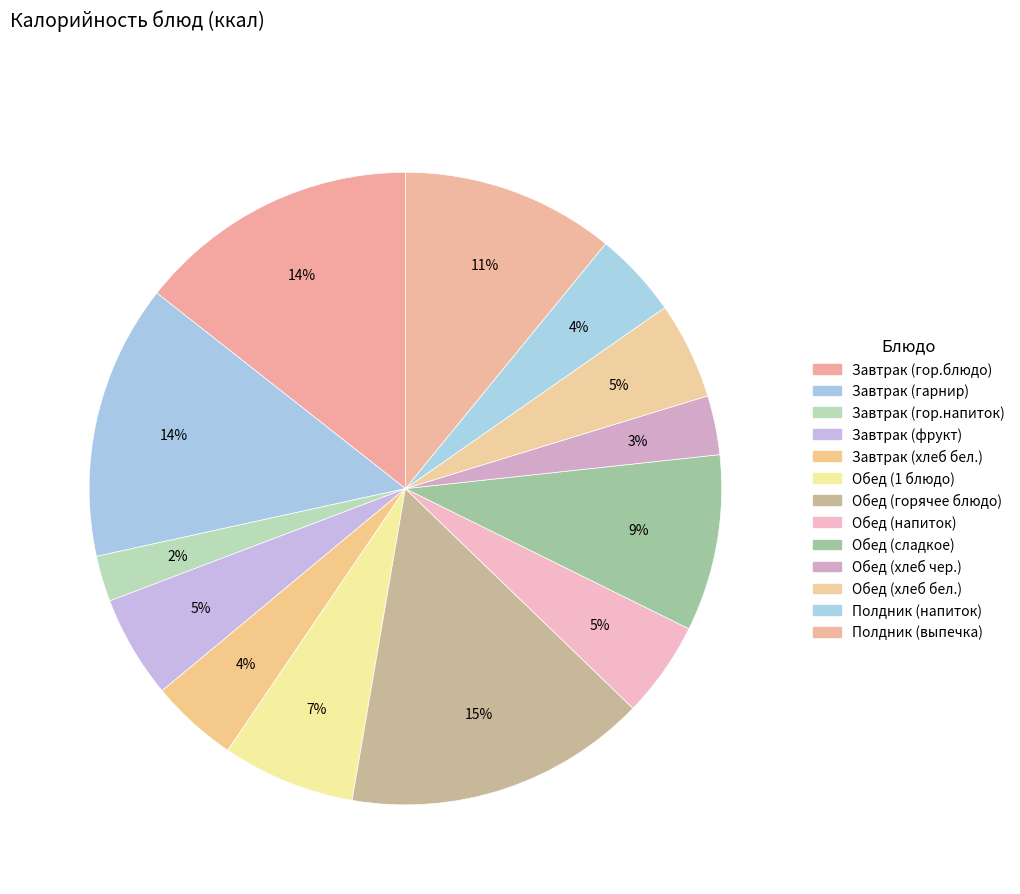

Which category has the biggest portion of the pie?

Обед (горячее блюдо)